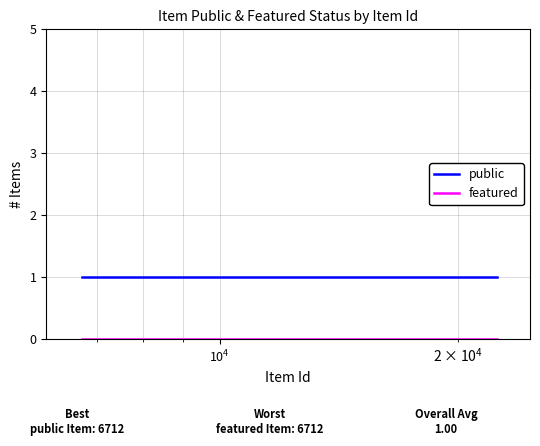

What is the average value of the public series?

1